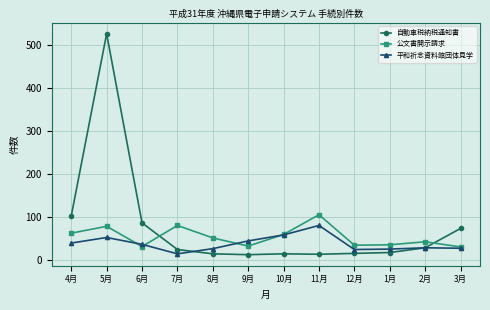

What is the sum of all 平和祈念資料館団体見学 values?

453